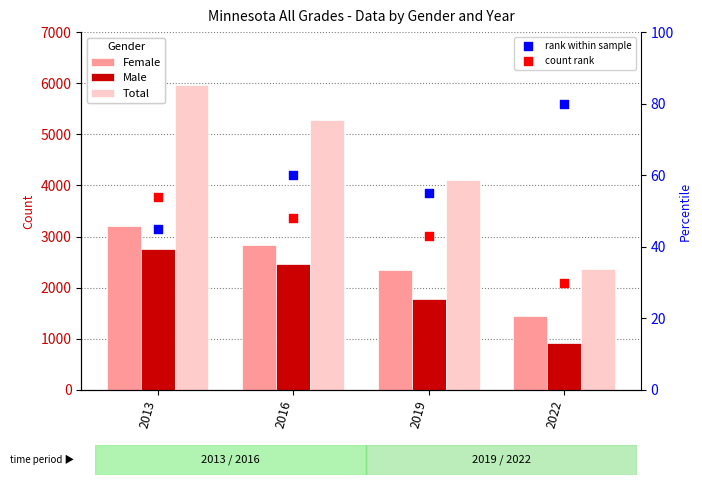

Which series contains the lowest Y value?

count rank